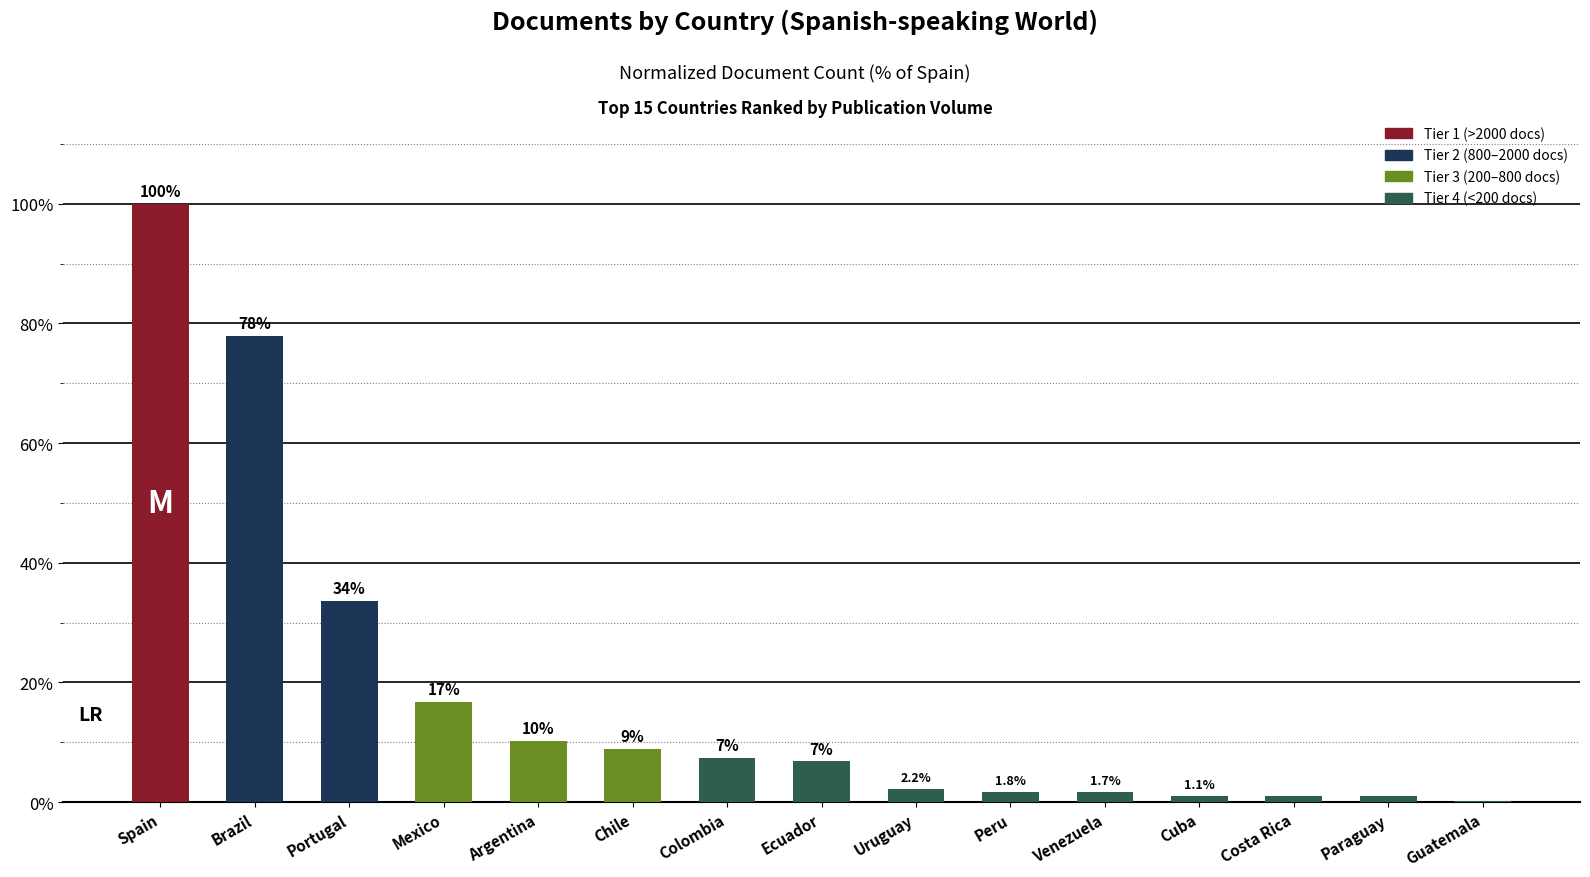

Which label corresponds to the largest value in the chart?

Spain